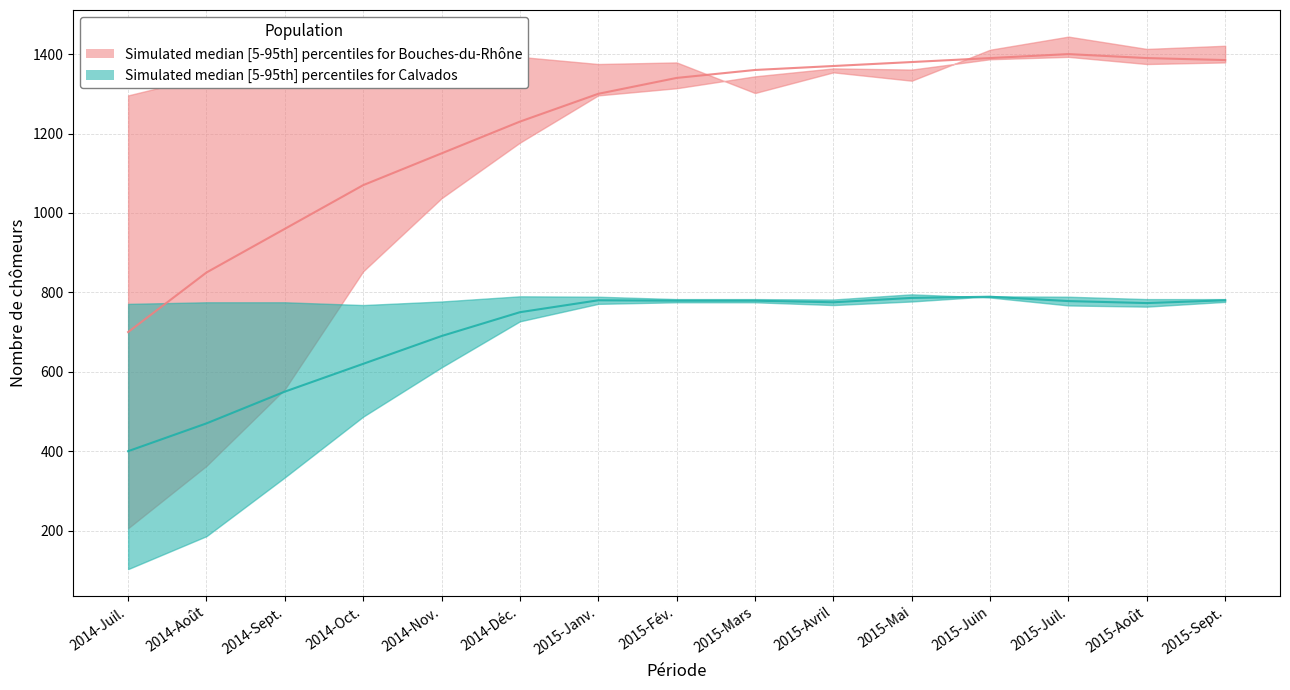

How many data points in Bouches-du-Rhône: médiane are less than 1340?

7